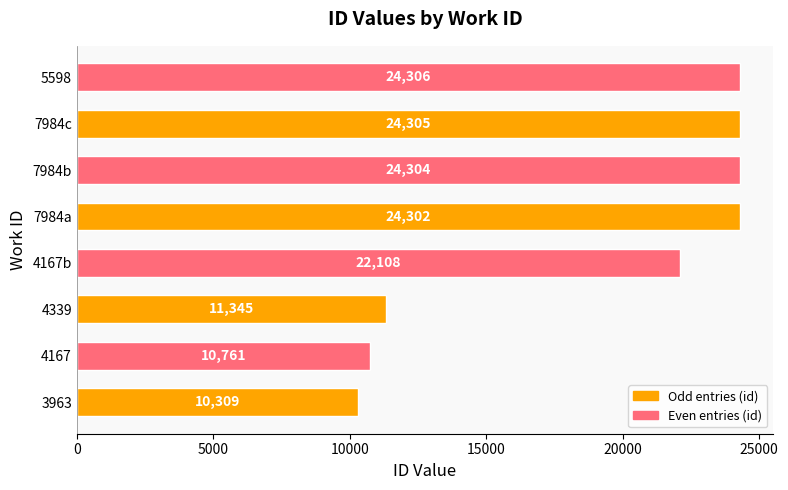

What value does the data have at 4167, to the nearest 10?

10760